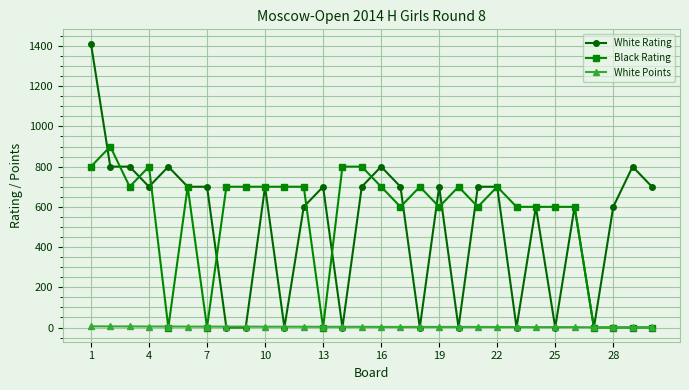

What is the greatest value displayed?

1412.0